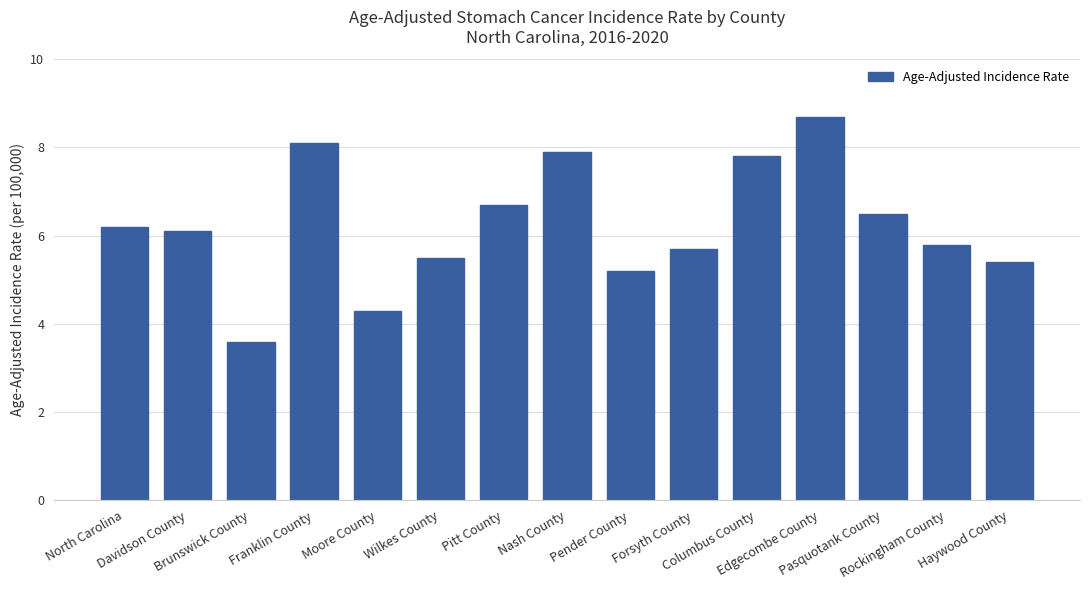

How many values are below 6?

7